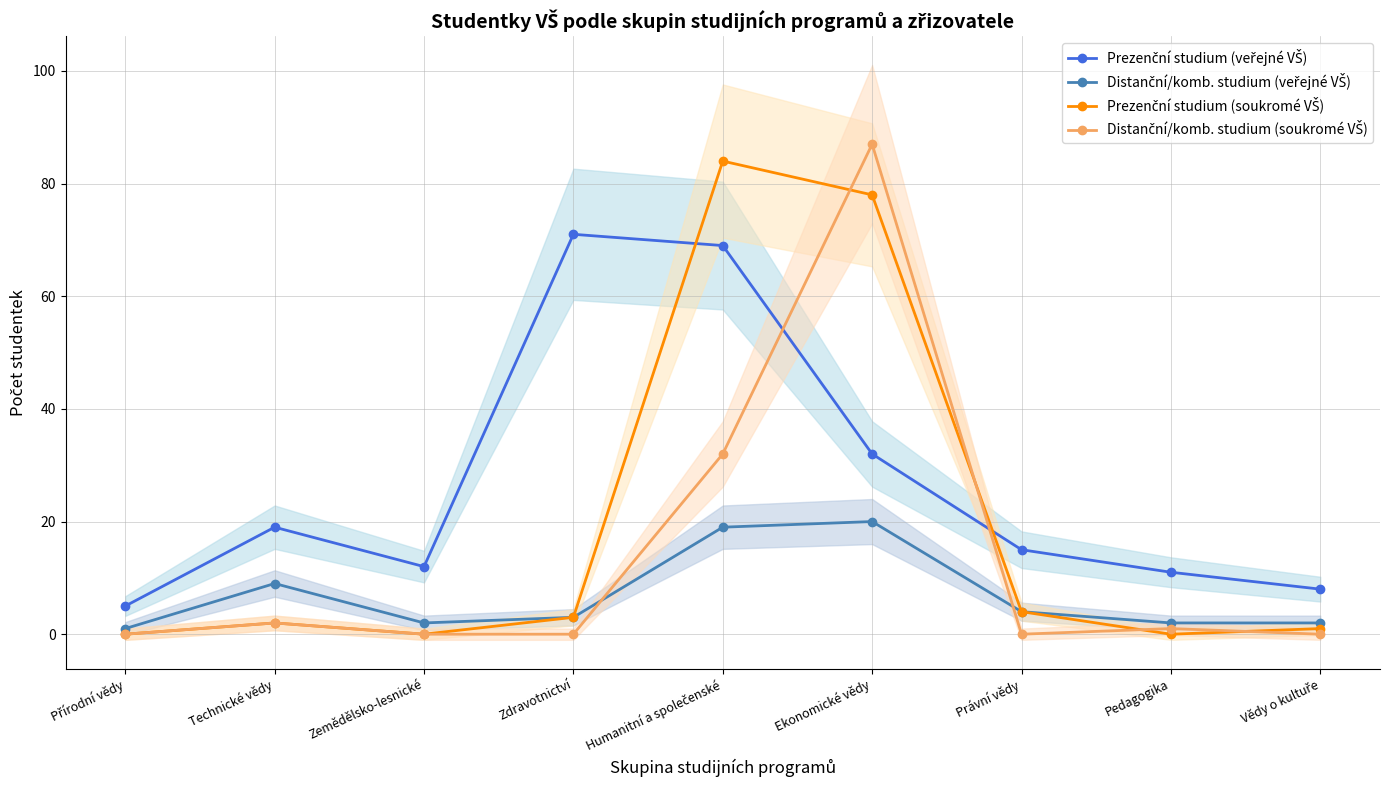

What is the average value of the Prezenční studium (veřejné VŠ) series?

27